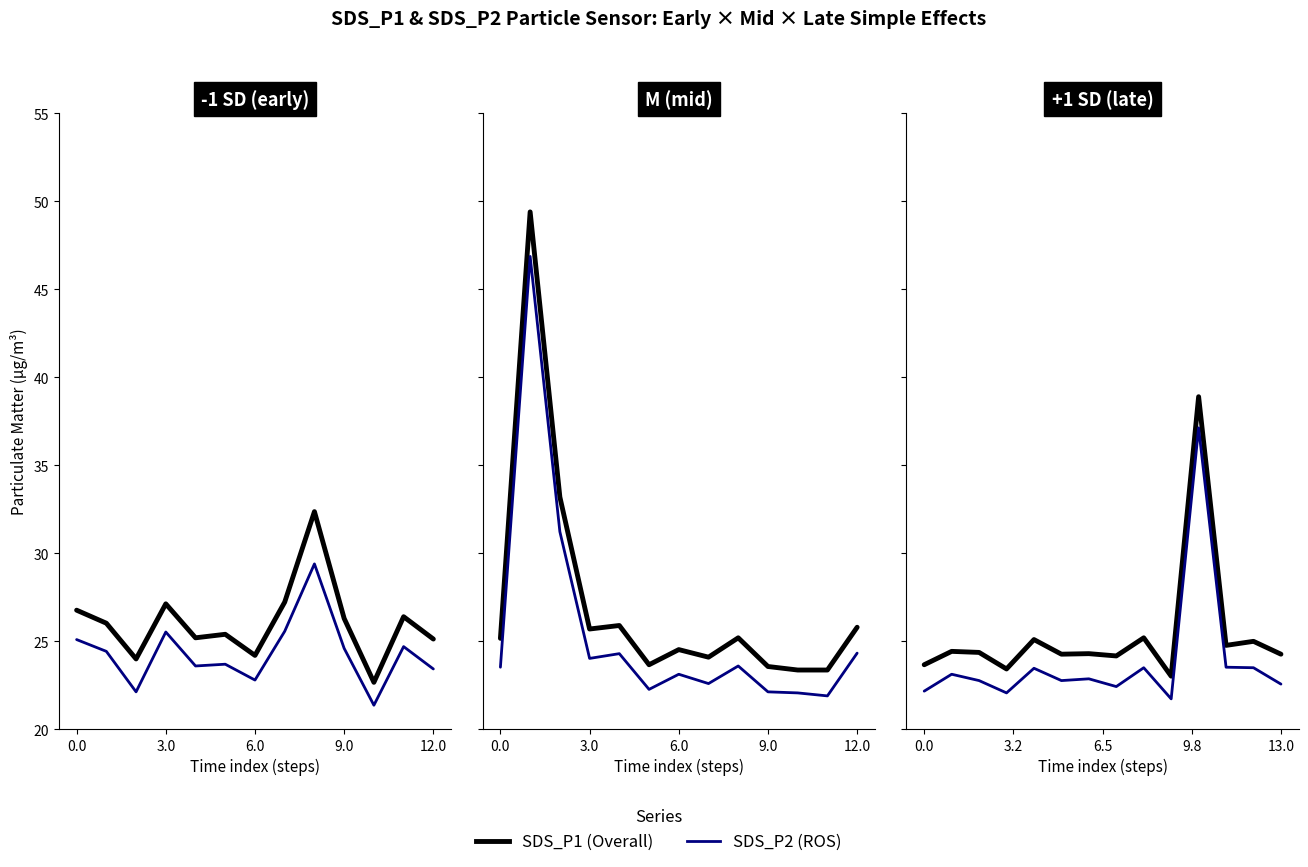

How many data points does each series have?

14